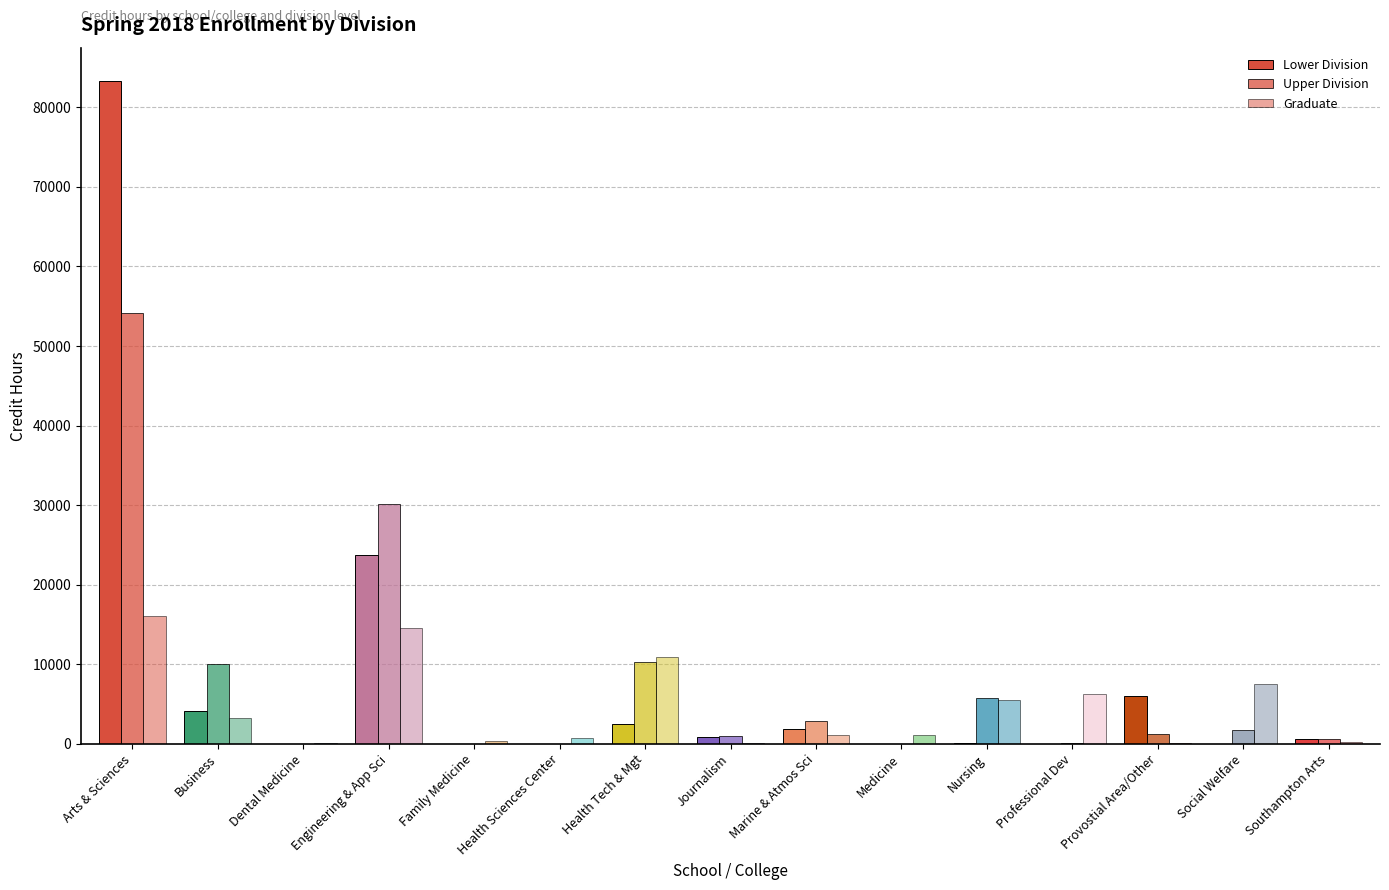

How many groups of bars are there?

15